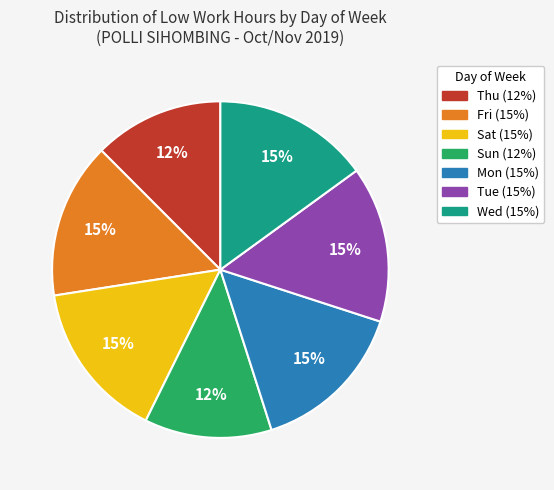

How many slices are in this pie chart?

7